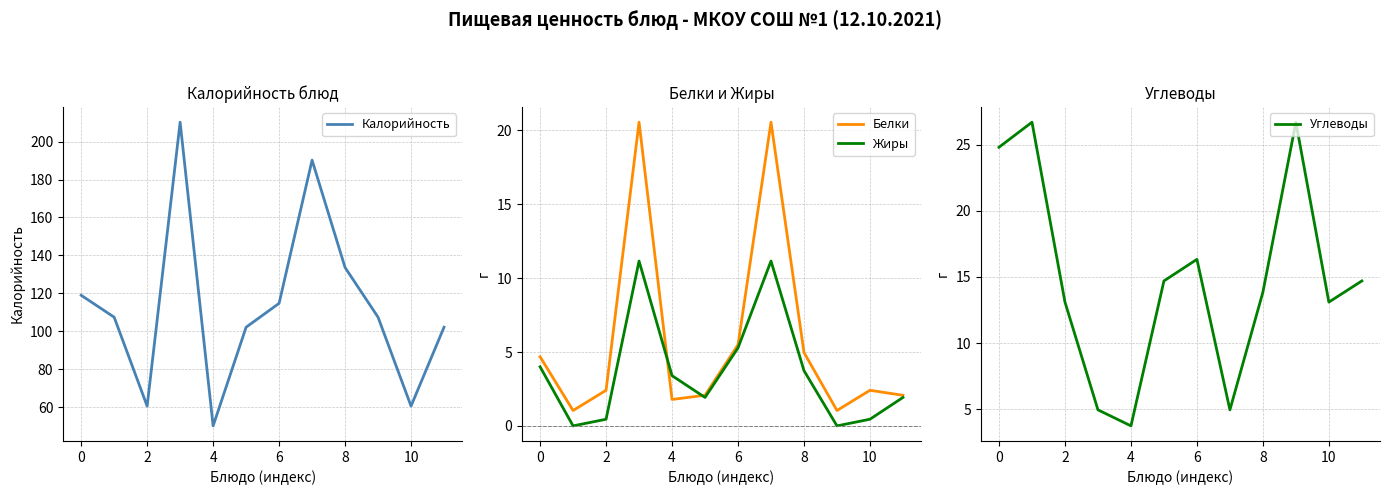

Is it true that Белки equals 1.1 at 4?

False